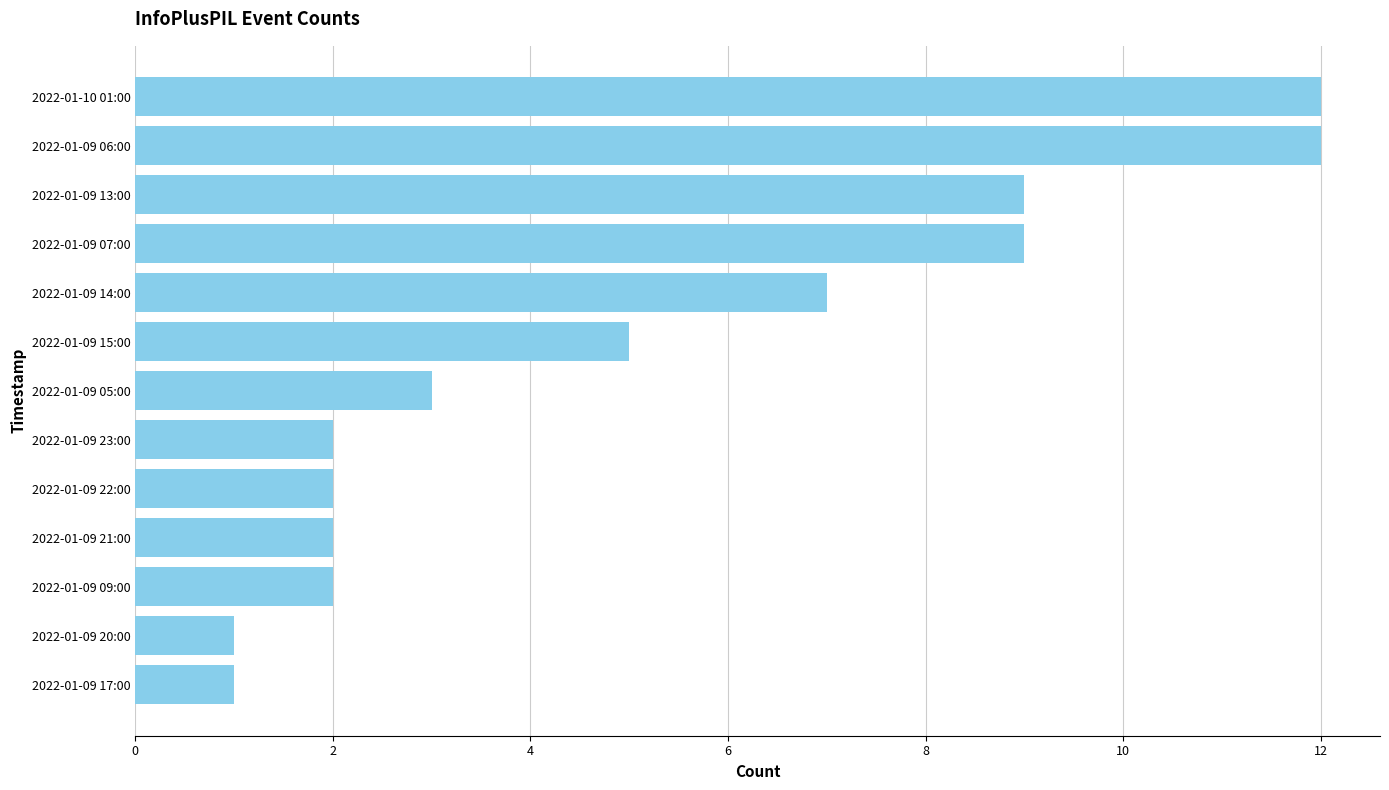

What is the sum of all values?

67